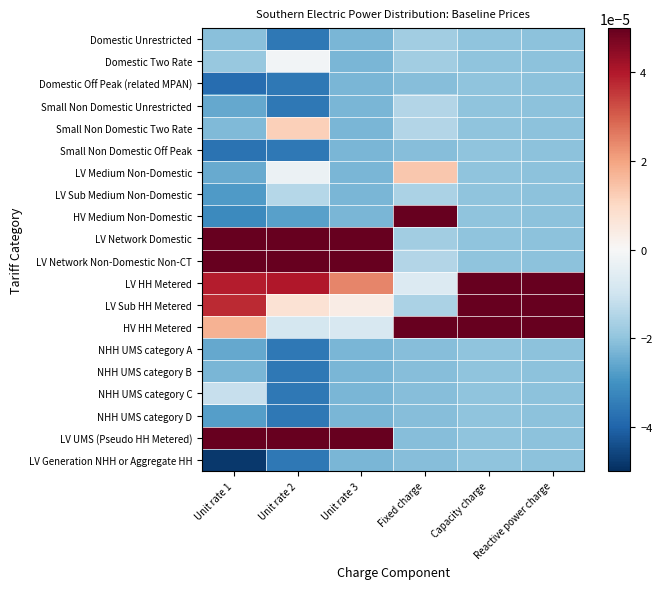

How many distinct data groups are displayed?

20